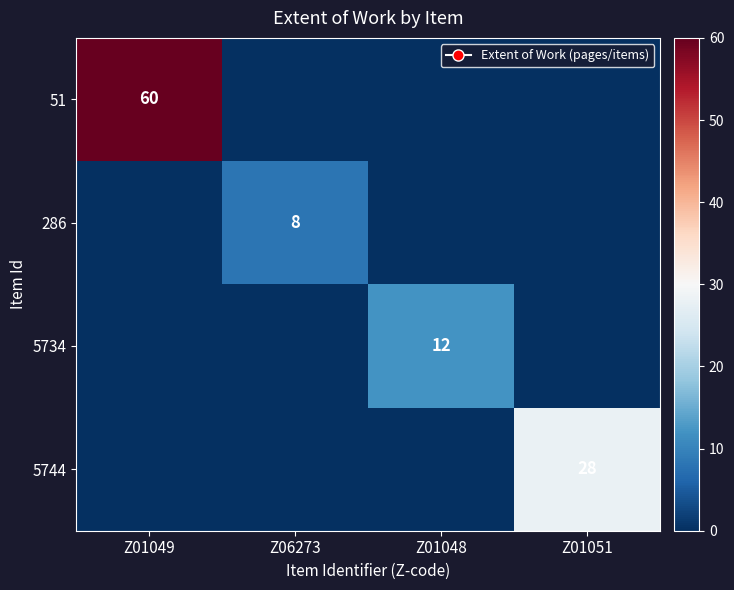

The 5734 series shows 12 at Z01048. True or false?

True